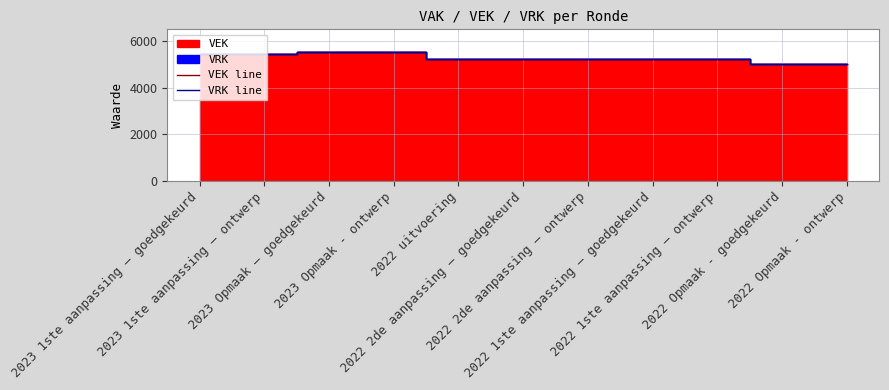

The VRK line series shows 5248 at 2022 uitvoering. True or false?

True